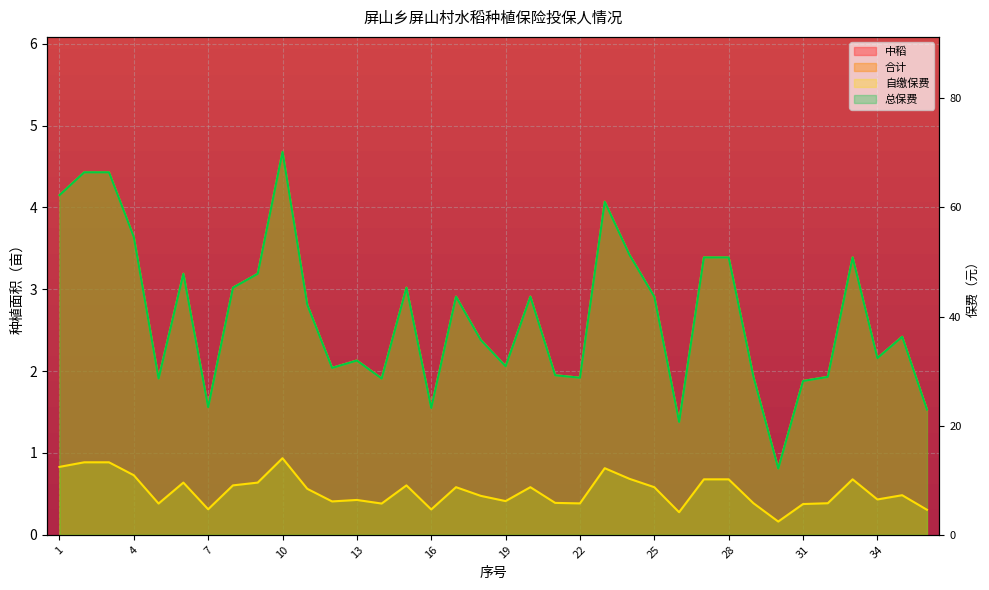

How many data points does each series have?

36